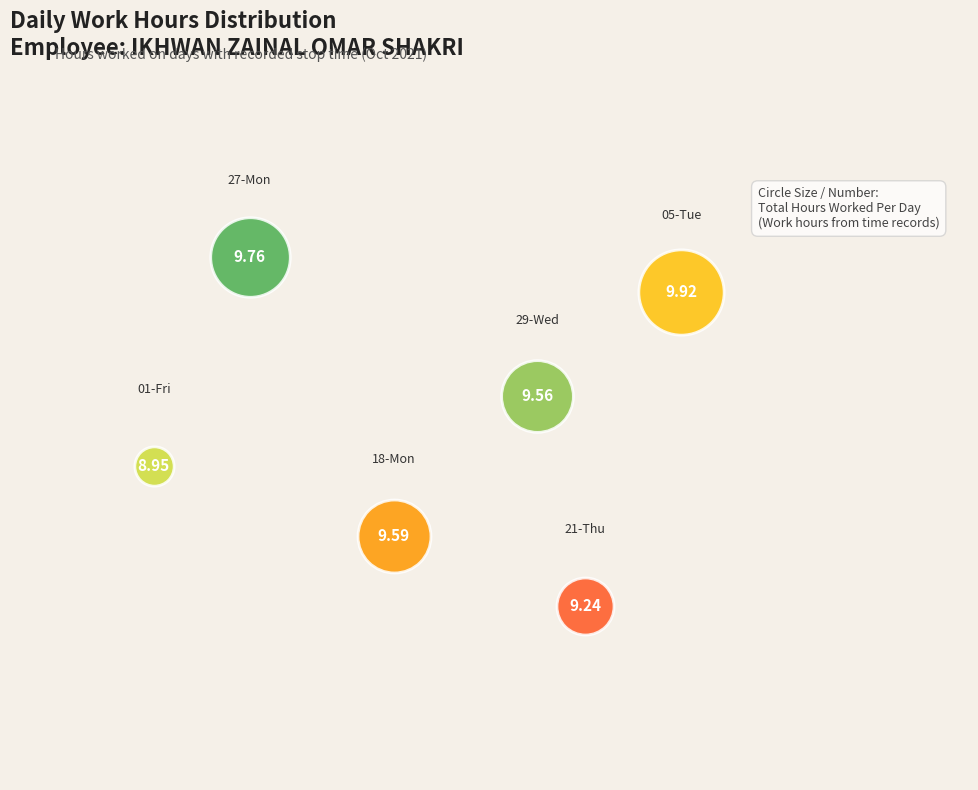

The 21-Thu slice represents 16% of the pie. True or false?

True